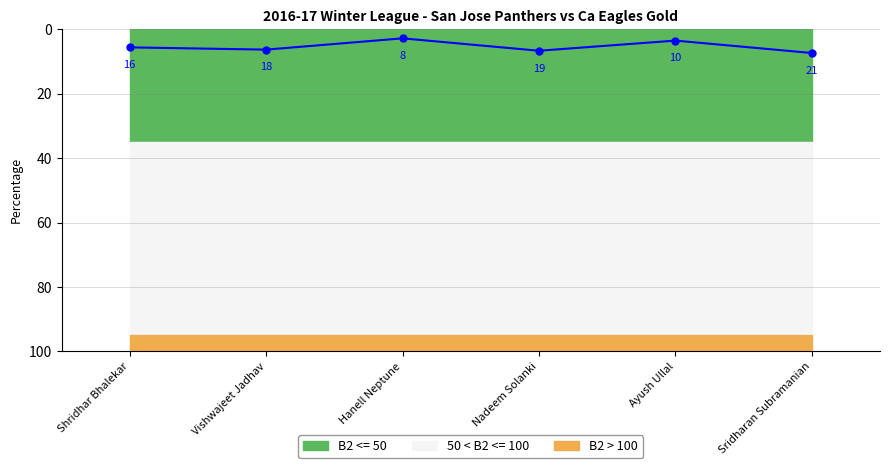

What is the difference between the second highest and minimum values?

3.9